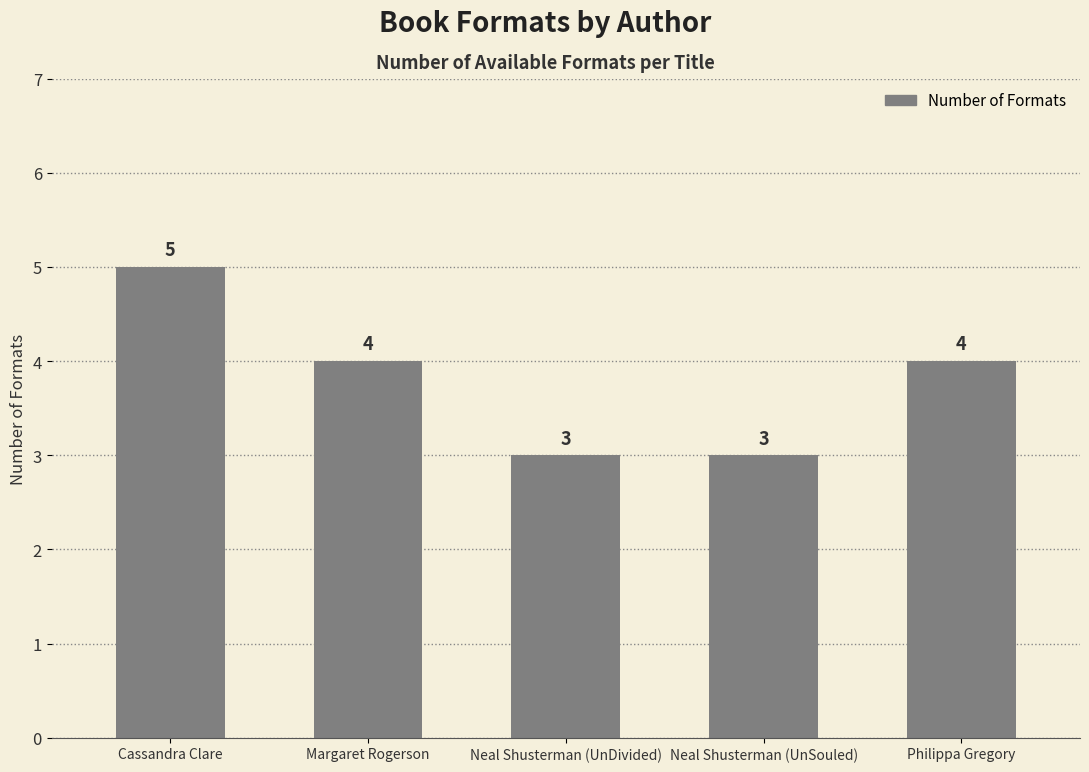

Reading left to right, extract all data points from this chart.

5	4	3	3	4